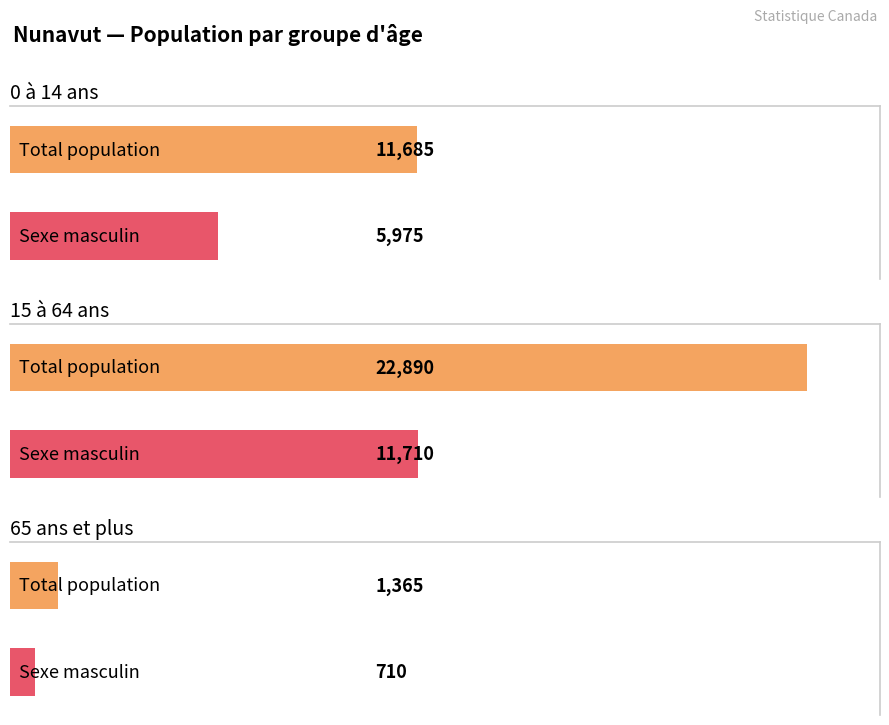

Where does the Total - Région économique series first go above 11685?

15 à 64 ans